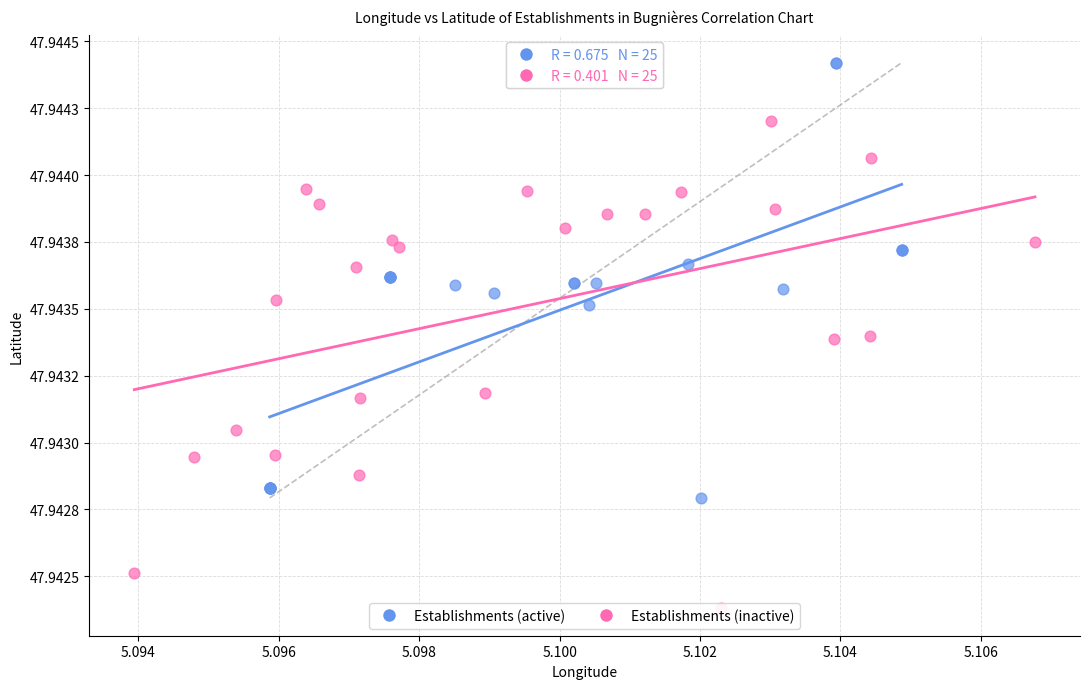

Which series reaches the maximum Y coordinate?

Establishments (inactive)